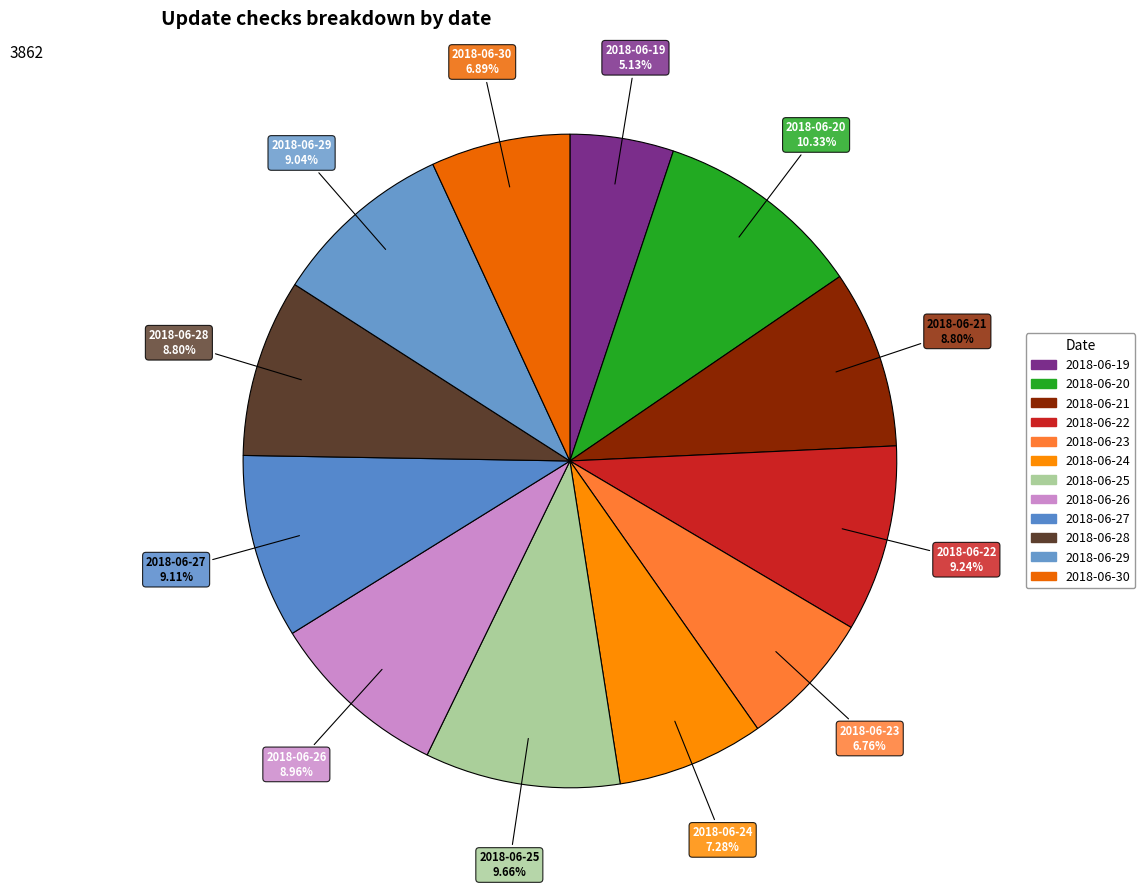

Combined, do 2018-06-29 and 2018-06-25 account for over 50%?

No